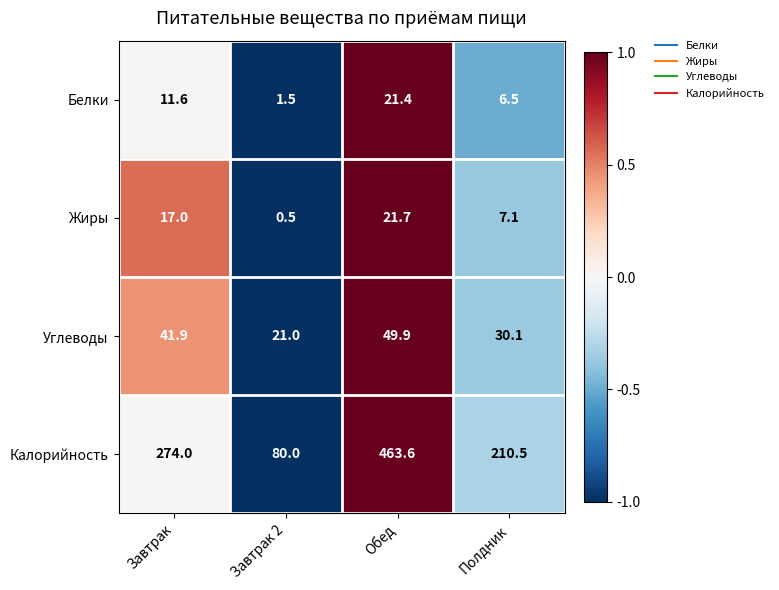

How many values in the Белки series exceed 11?

2